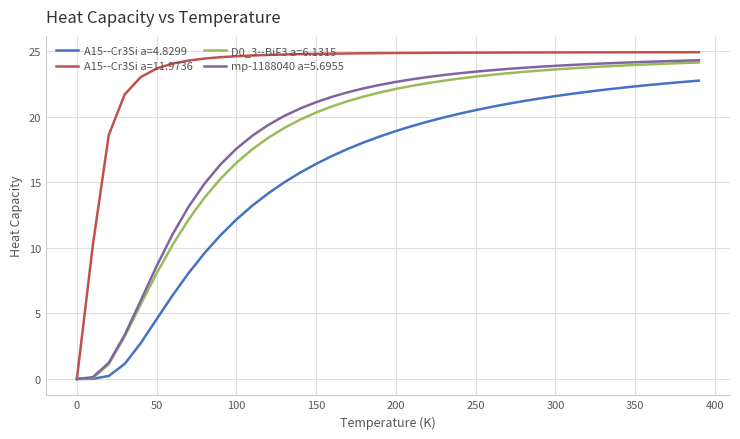

Which series has the widest spread of values?

A15--Cr3Si a=11.9736